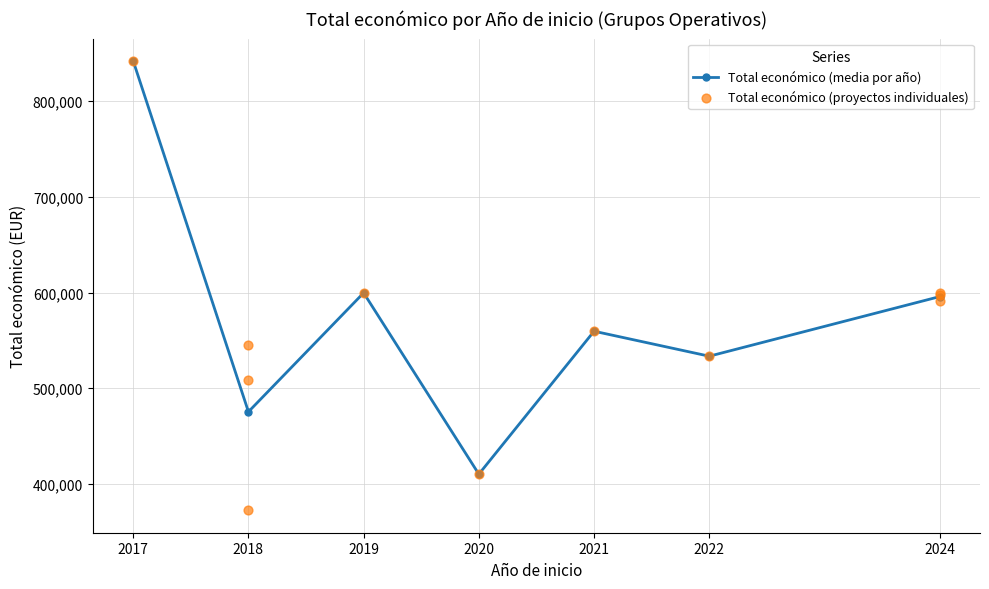

Which has a higher value, 2021 or 2018?

2021